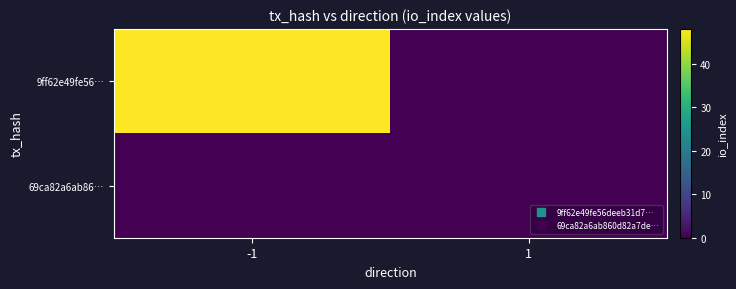

List the series in order of their peak value, highest first.

9ff62e49fe56…, 69ca82a6ab86…